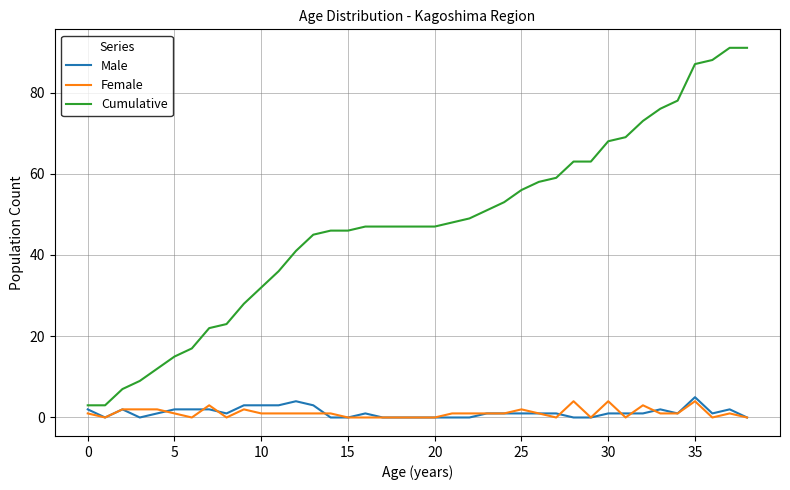

Which series has the largest total across all categories?

Cumulative